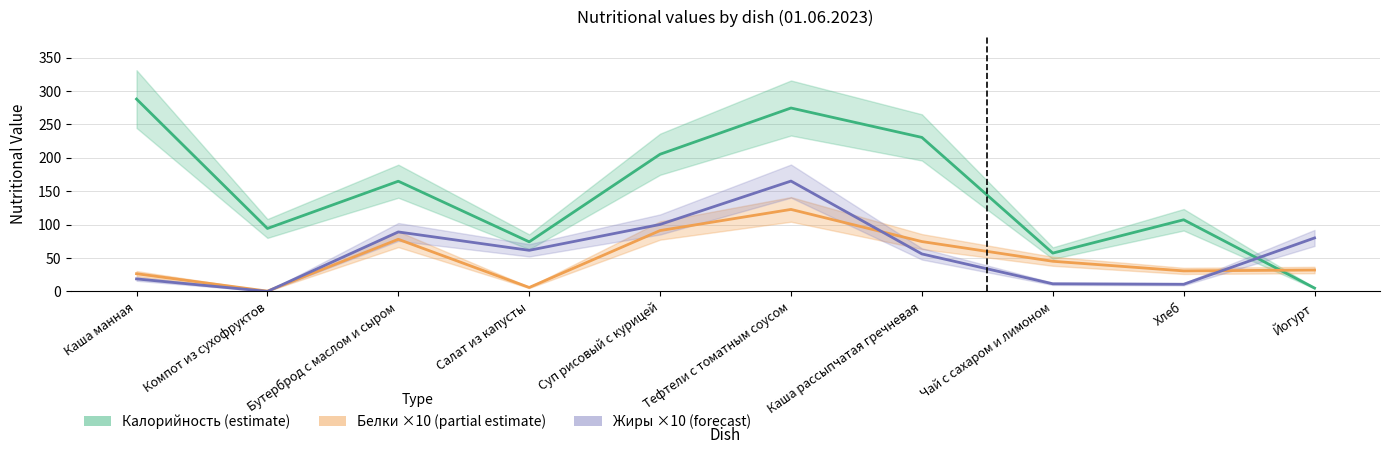

Is this an area chart (filled region under the line)?

No